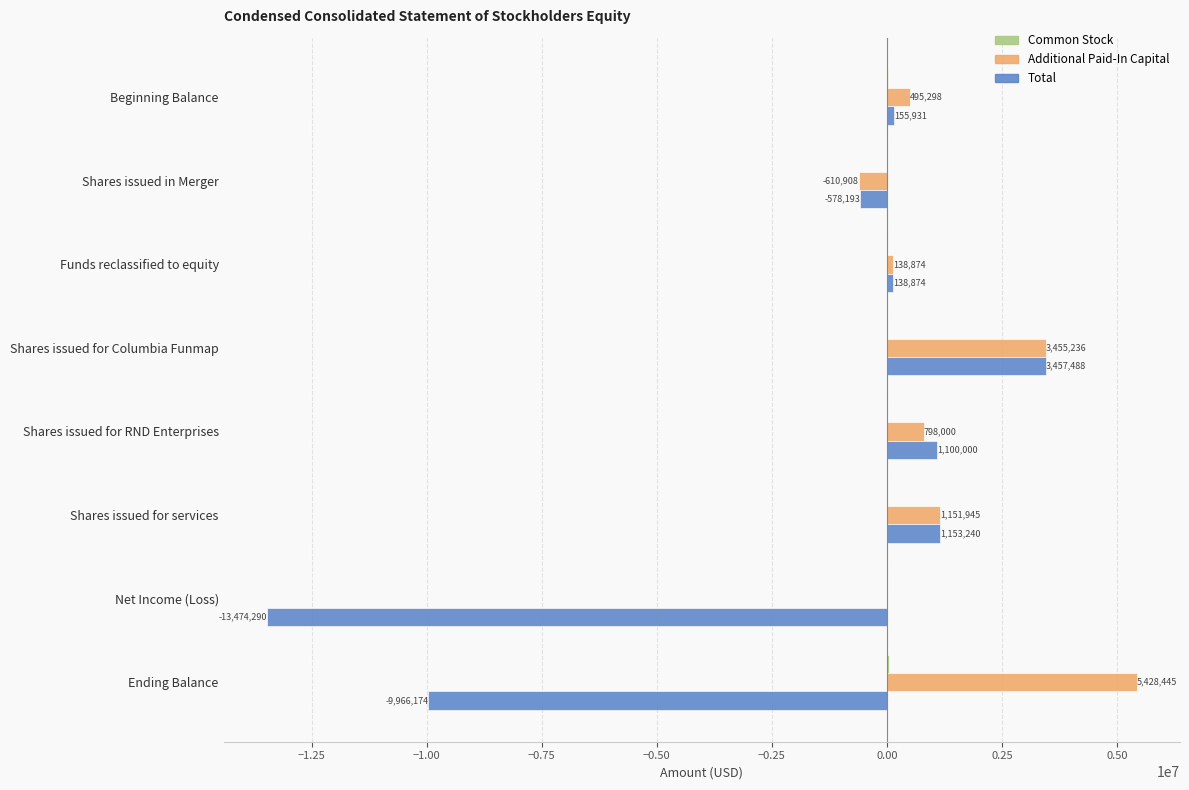

Where is Additional Paid-In Capital nearest to the value 2408768?

Shares issued for Columbia Funmap